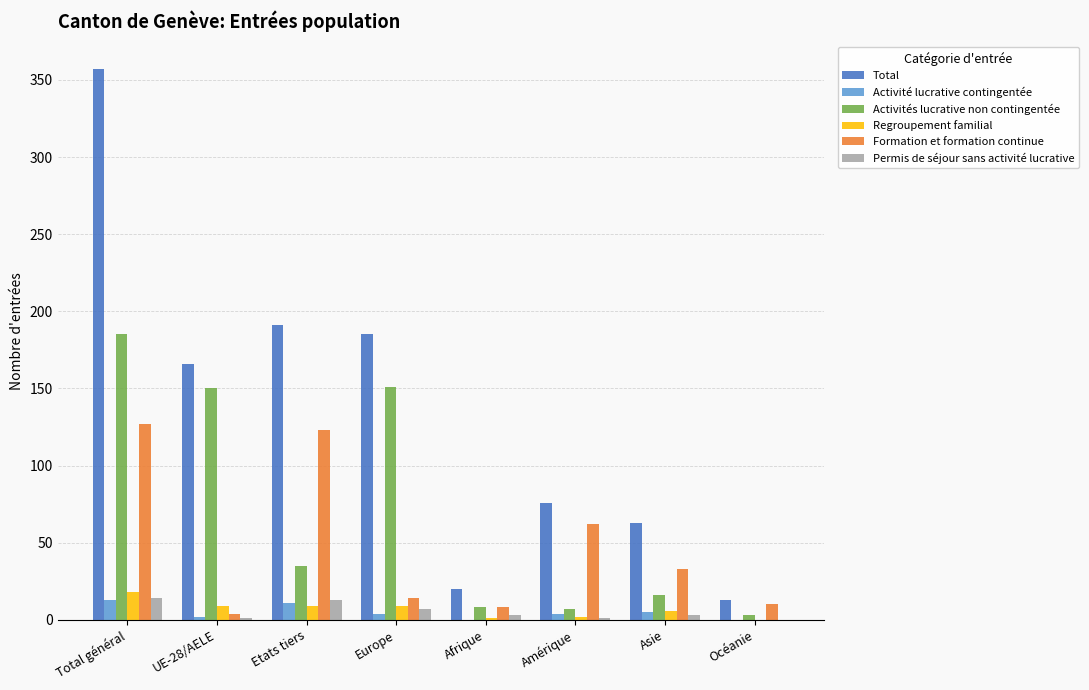

Between Total général and Etats tiers, which series saw the biggest shift?

Total